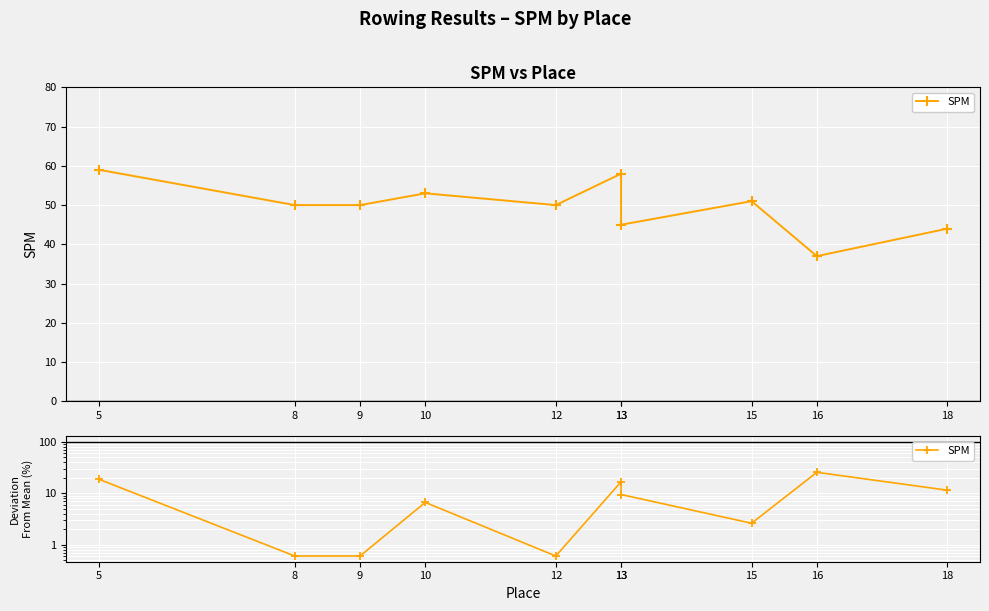

Where is the first local minimum?

12